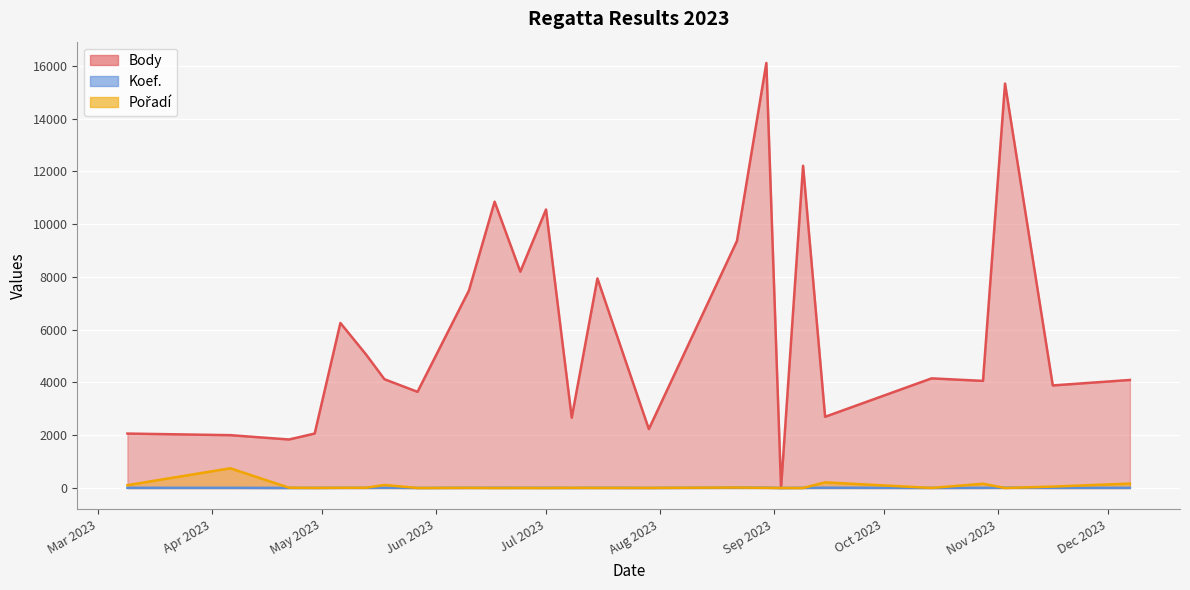

What is the label of the 9th point from the left?

2023-06-10